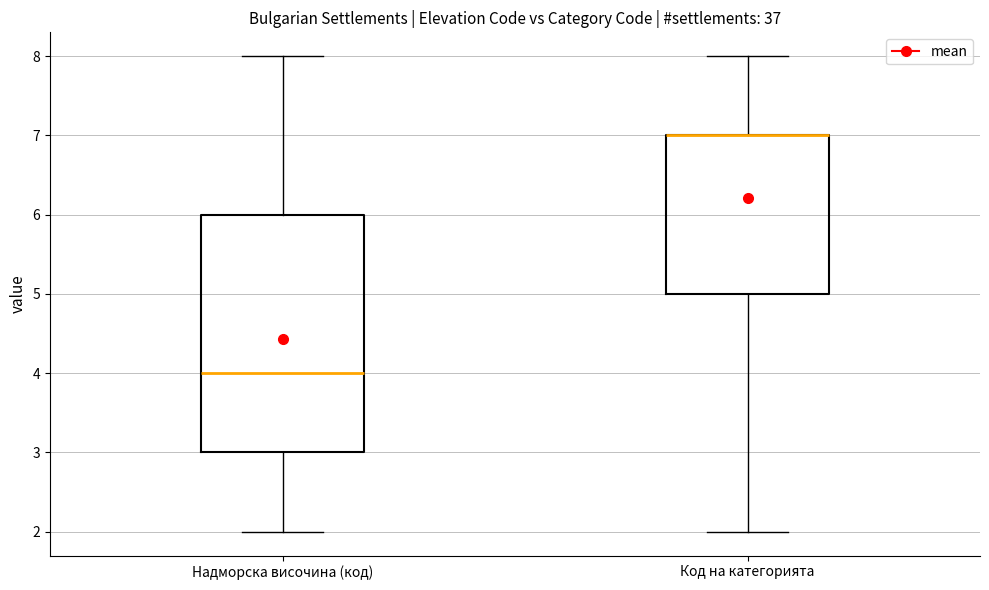

Reading left to right, transcribe this box plot: for each box, give where its median line is, the range the box spans, and where its two whiskers end, as read against the y-axis. The values are not printed on the chart, so give them approximately, as read against the axis.

Надморска височина (код): median 4, box 3 to 6, whiskers 2 to 8
Код на категорията: median 7 (drawn on the box's upper edge), box 5 to 7, whiskers 2 to 8